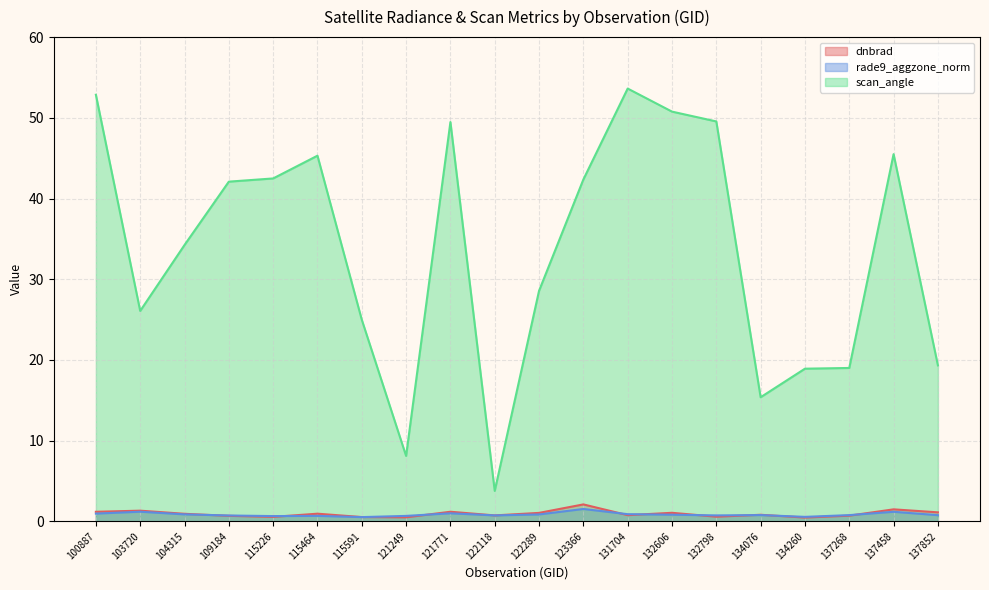

What is the minimum value for rade9_aggzone_norm?

0.5